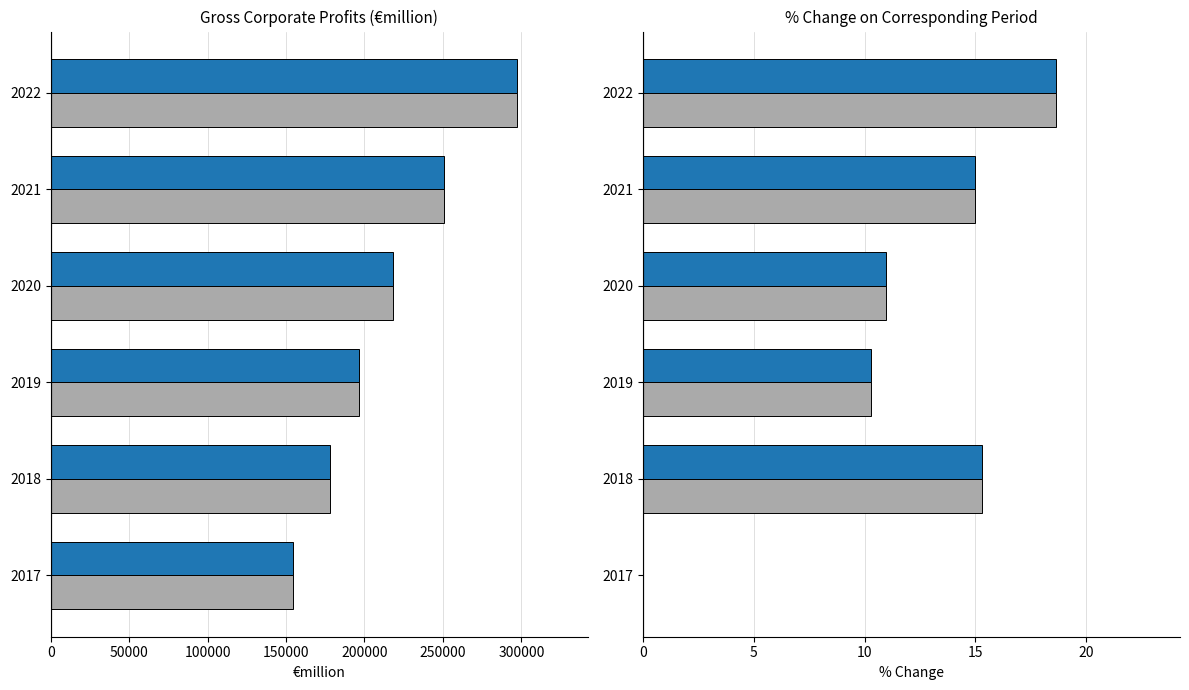

Which series changed the most between 2019 and 2022?

Gross Corporate Profits (€million)